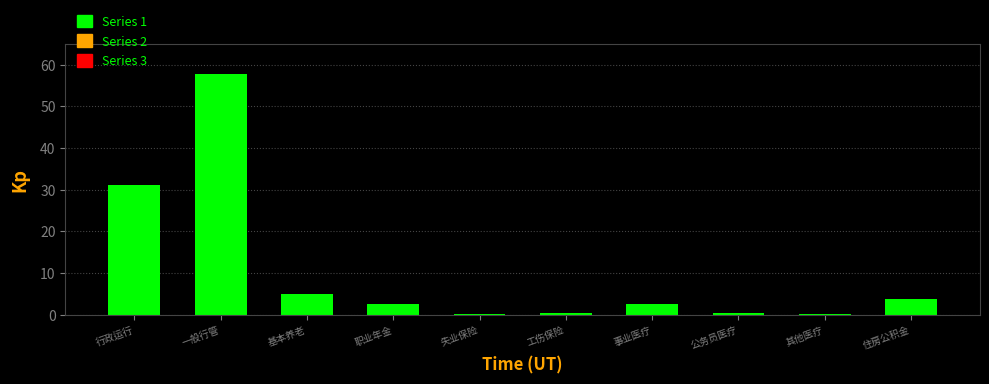

Which has a higher value, 行政运行 or 事业医疗?

行政运行